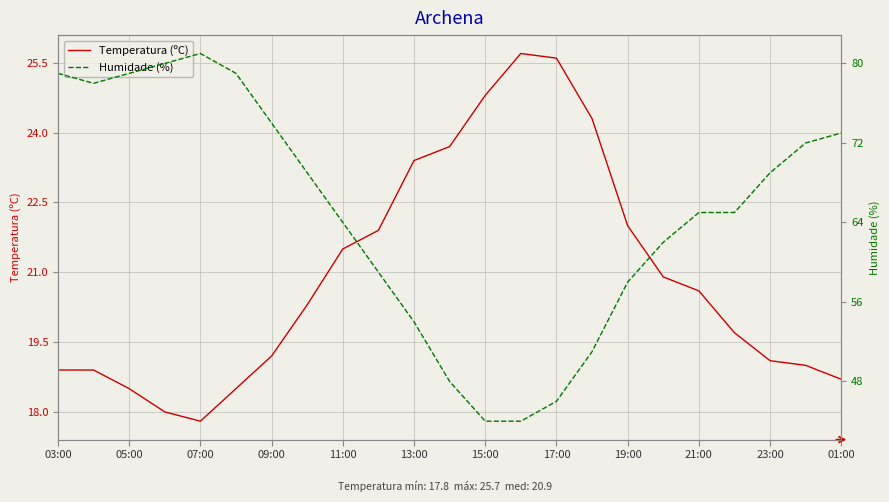

What is the highest value of the Temperatura (ºC) series?

25.7